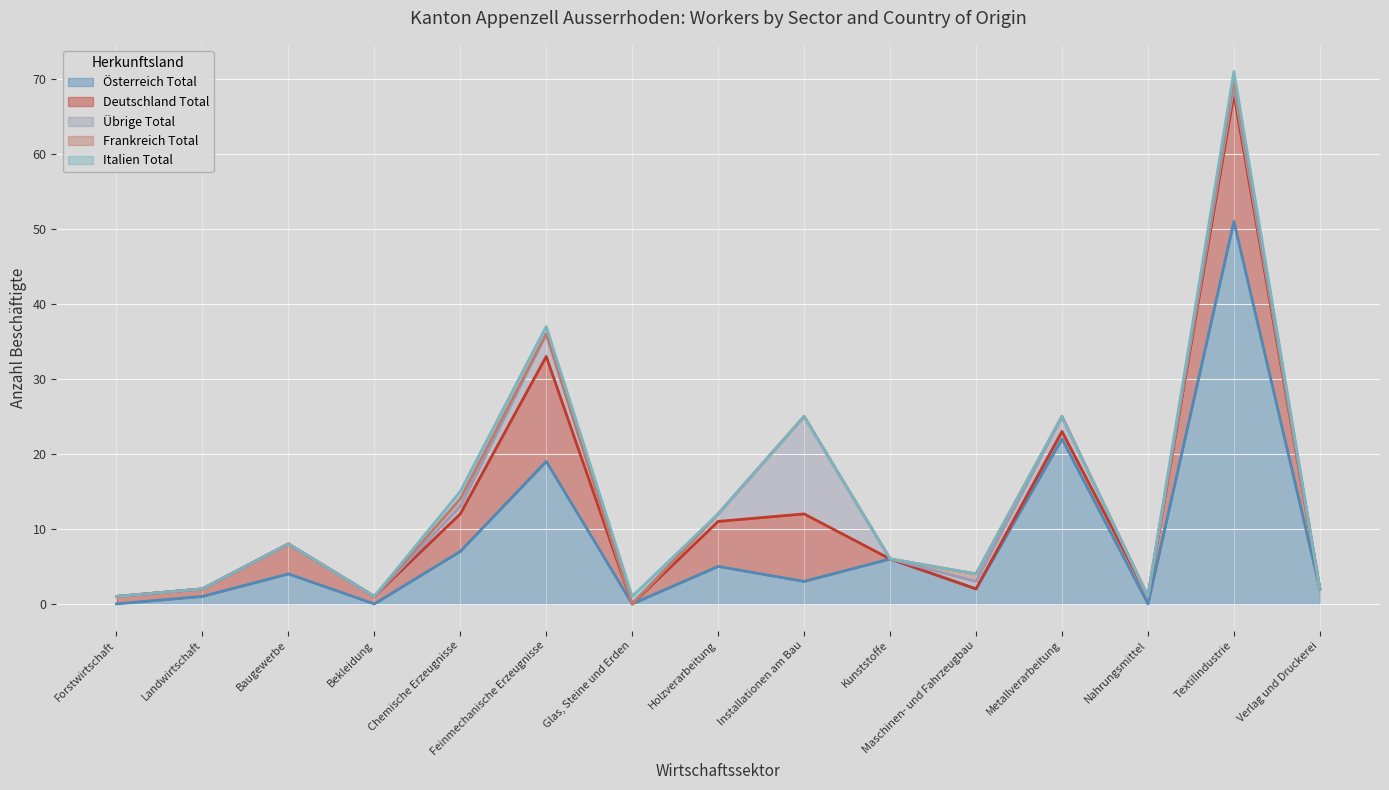

The value of Übrige Total at Baugewerbe is 0. True or false?

True